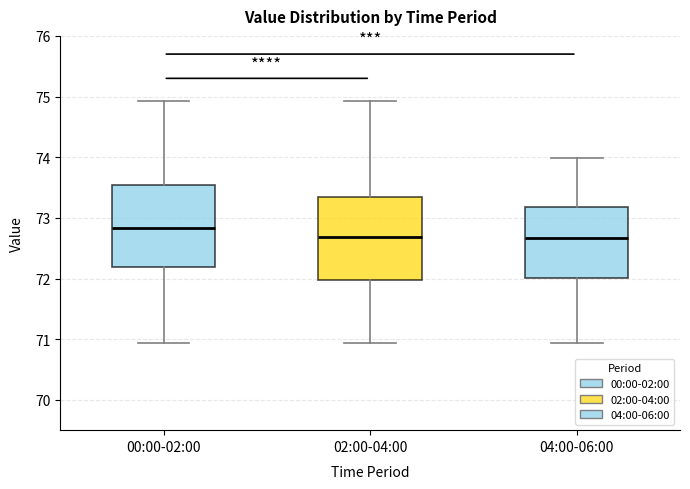

Which box's median line is the highest?

00:00-02:00